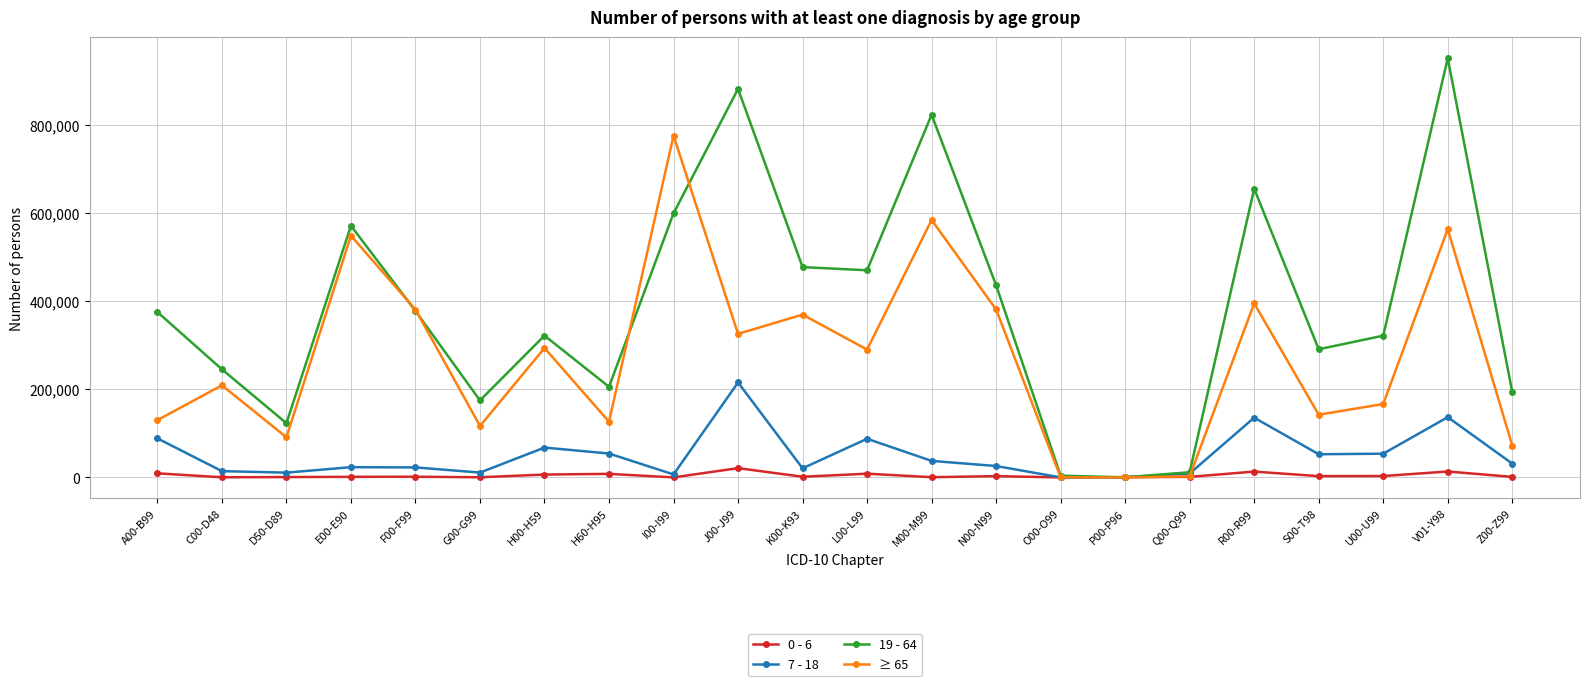

Rank the series by their maximum value, from highest to lowest.

19 - 64, ≥ 65, 7 - 18, 0 - 6